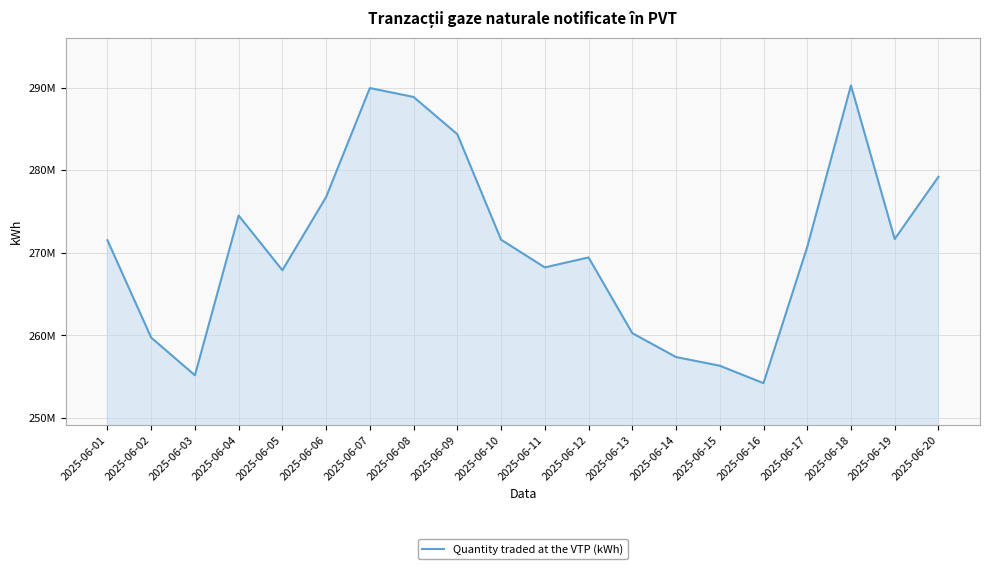

List the labels in order of value, largest first.

2025-06-18, 2025-06-07, 2025-06-08, 2025-06-09, 2025-06-20, 2025-06-06, 2025-06-04, 2025-06-19, 2025-06-10, 2025-06-01, 2025-06-17, 2025-06-12, 2025-06-11, 2025-06-05, 2025-06-13, 2025-06-02, 2025-06-14, 2025-06-15, 2025-06-03, 2025-06-16